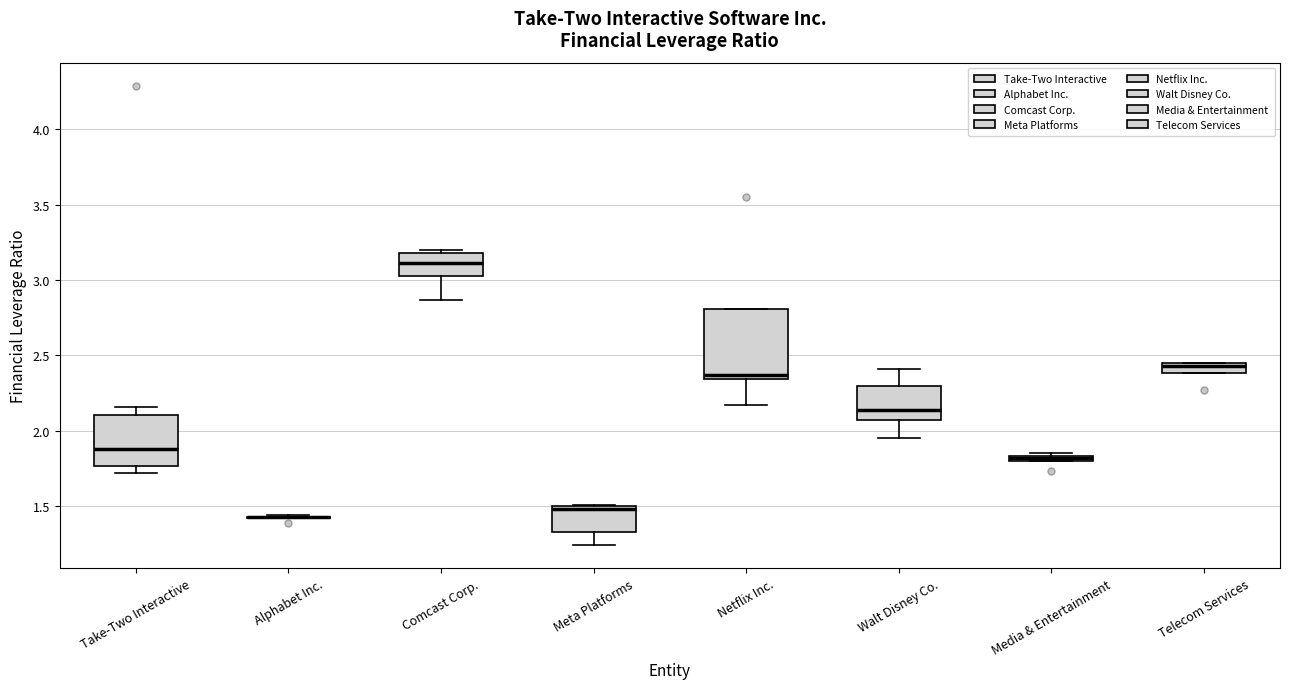

Comparing the boxes themselves (not the whiskers), which one is the tallest?

Netflix Inc.